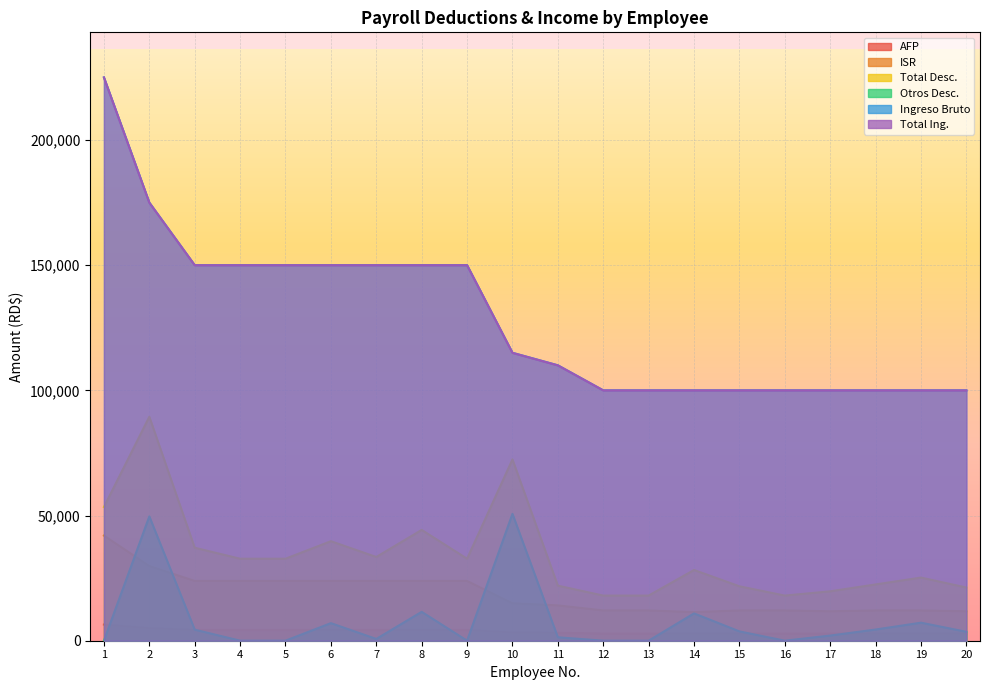

What are all the series names shown in the legend?

AFP, ISR, Total Desc., Otros Desc., Ingreso Bruto, Total Ing.